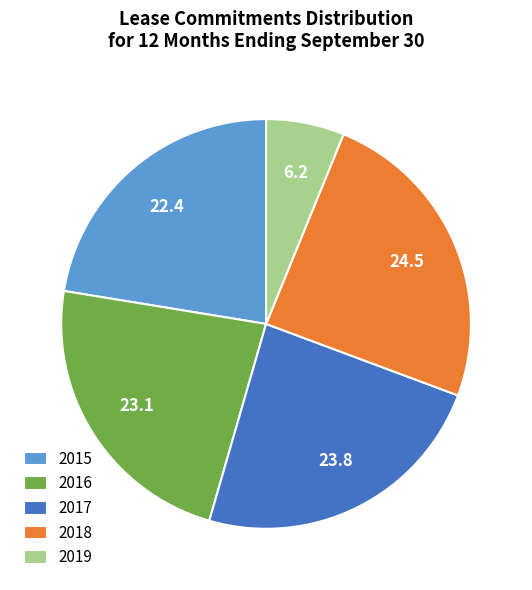

The 2018 slice represents 12% of the pie. True or false?

False